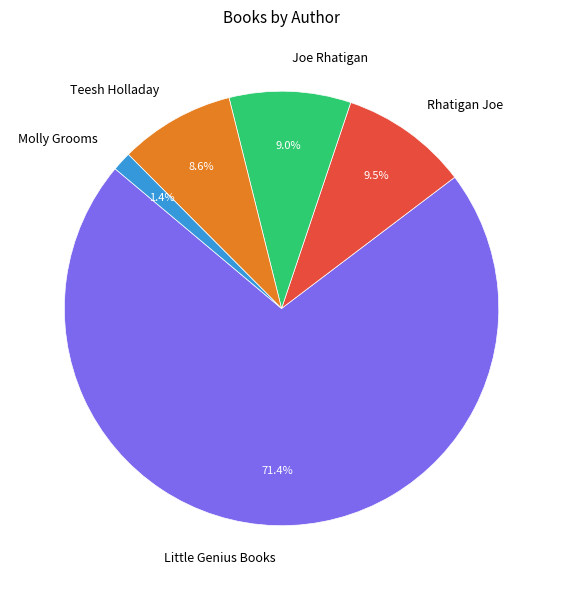

How many slices are in this pie chart?

5